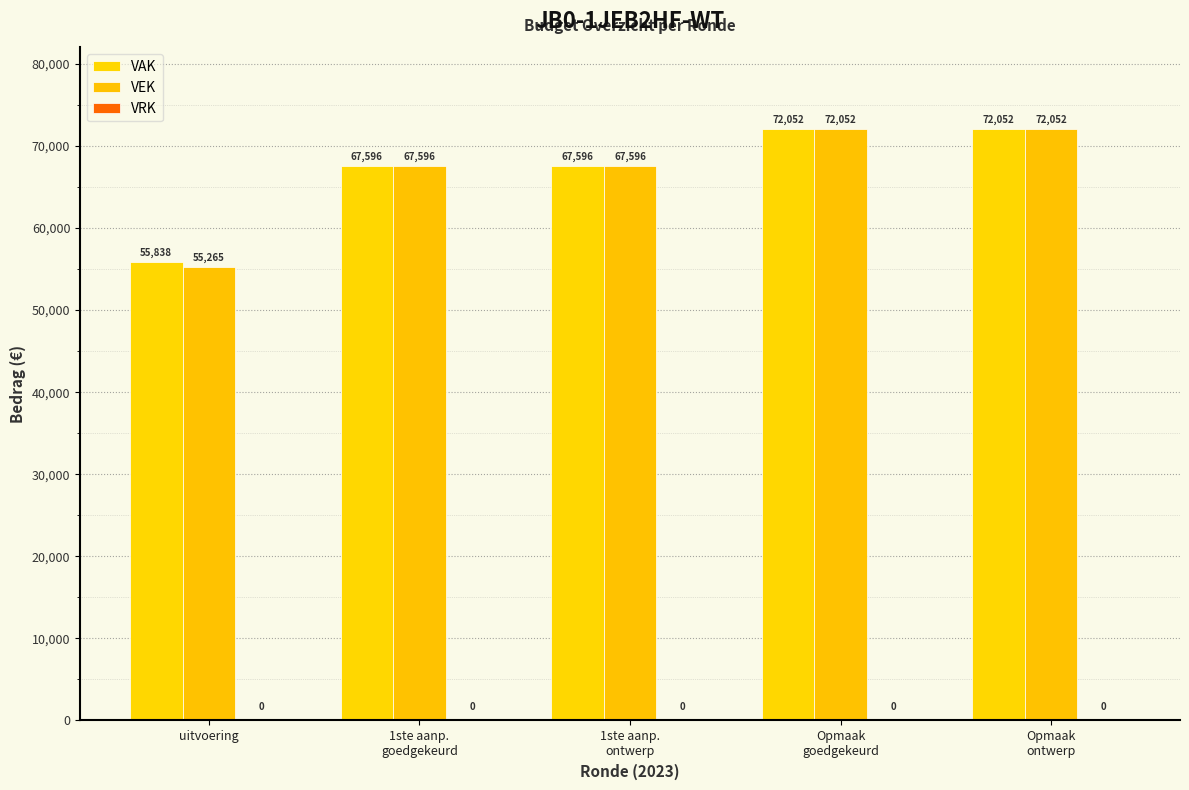

What is the sum of all VEK values?

334561